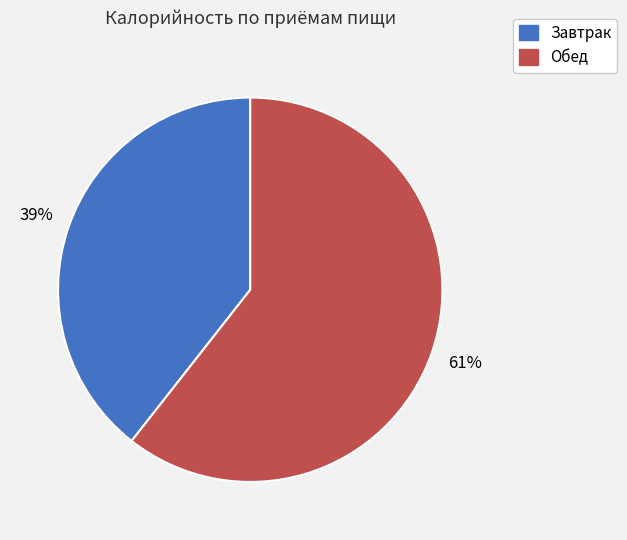

Is the sum of Обед and Завтрак greater than half?

Yes